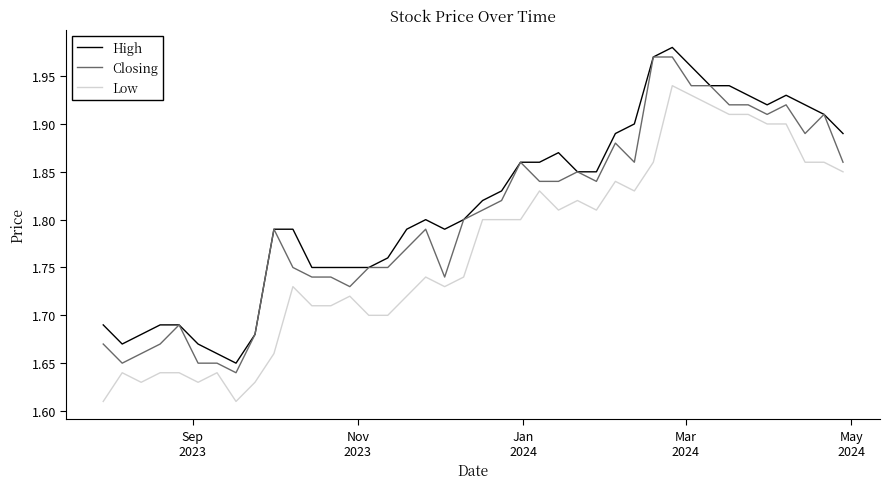

True or false: Closing and Low intersect in this chart.

False